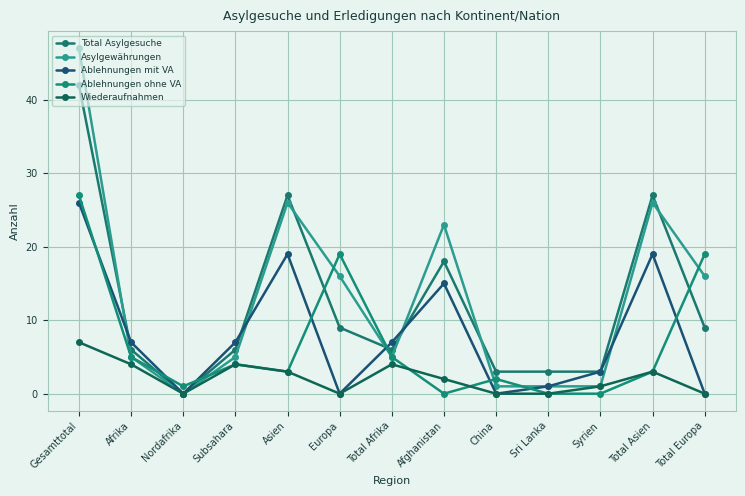

How many interior local peaks does the Total Asylgesuche series have?

3